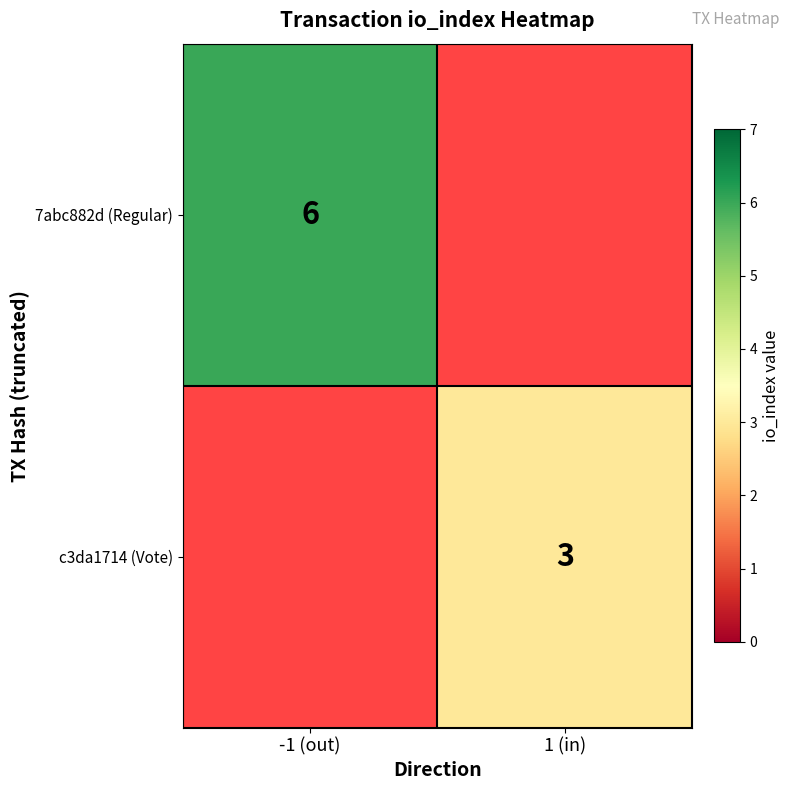

Is it true that 7abc882d (Regular) equals 11 at -1 (out)?

False